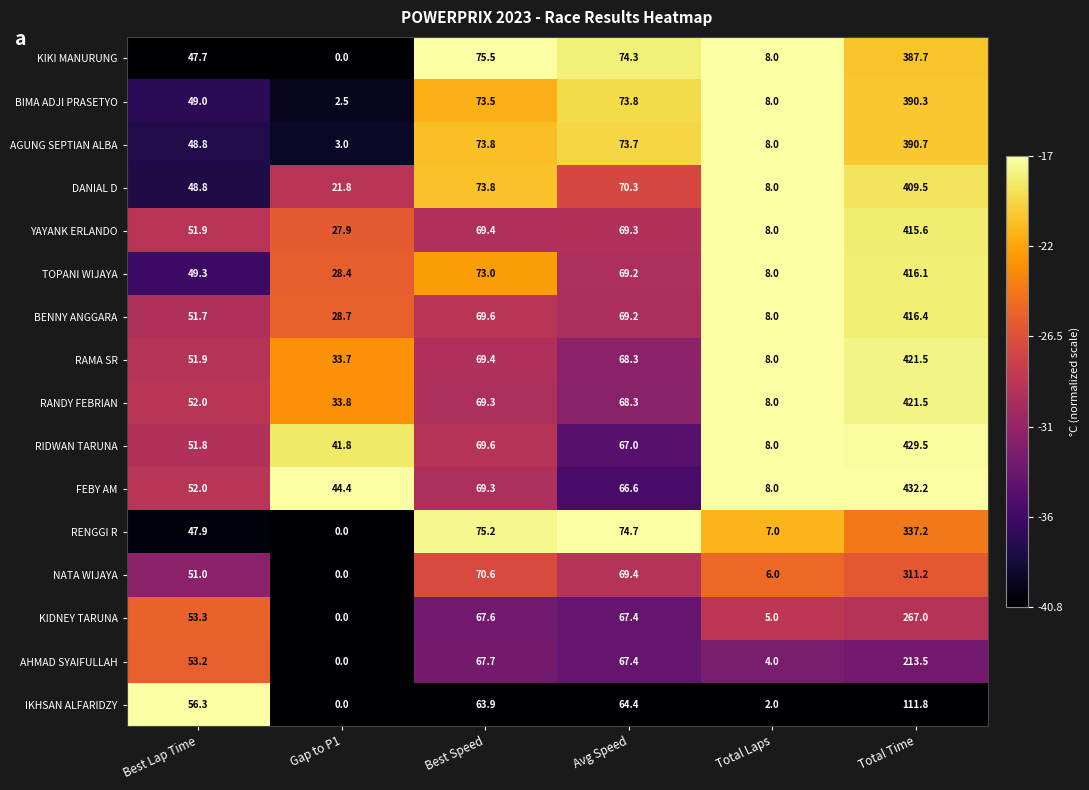

The value of BENNY ANGGARA at Total Laps is 2.2. True or false?

False